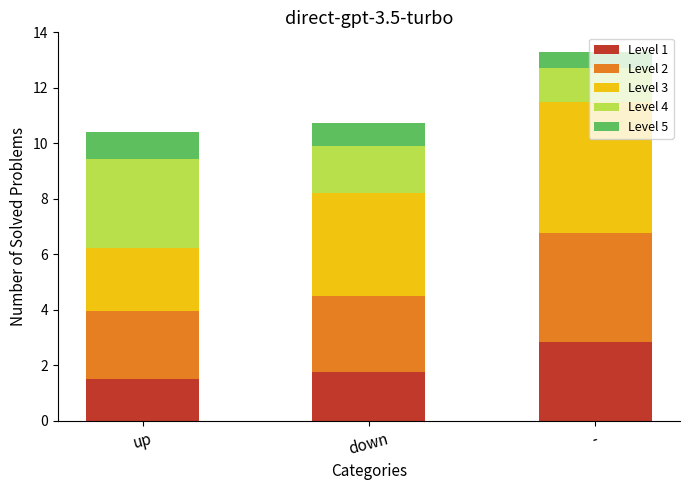

Which category has the highest value in the Level 1 series?

-